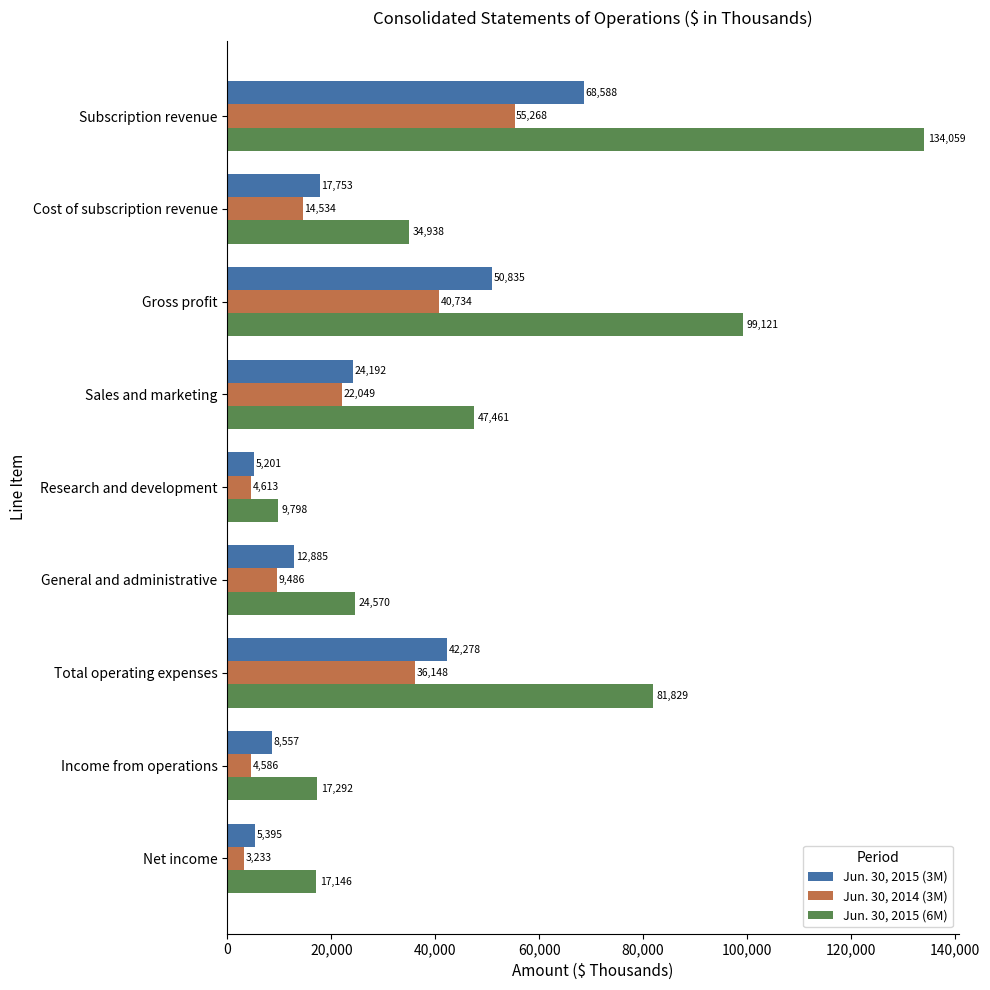

Which series has the largest range (max minus min)?

Jun. 30, 2015 (6M)